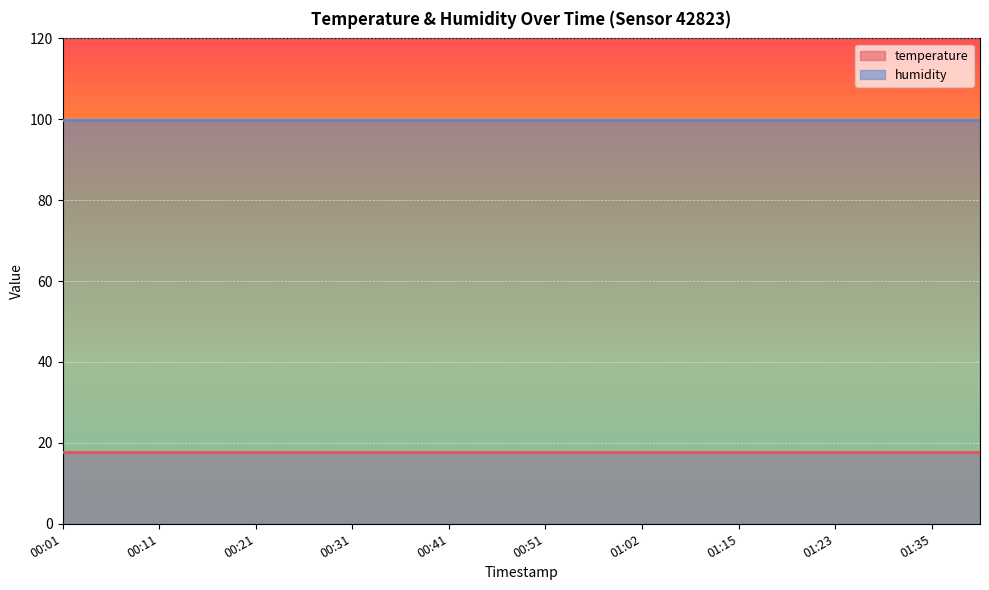

Rank the series by their maximum value, from lowest to highest.

temperature, humidity